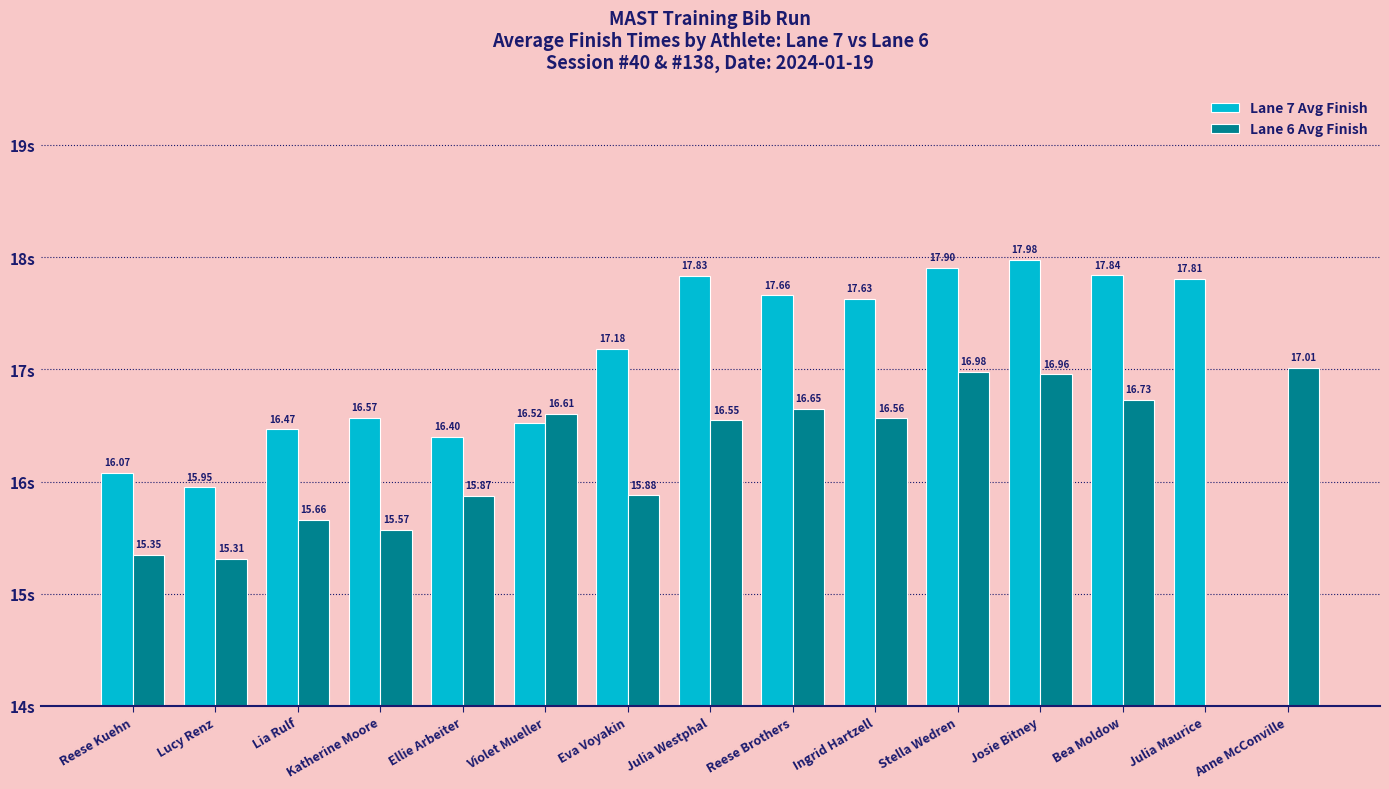

What are all the series names shown in the legend?

Lane 7 Avg Finish, Lane 6 Avg Finish